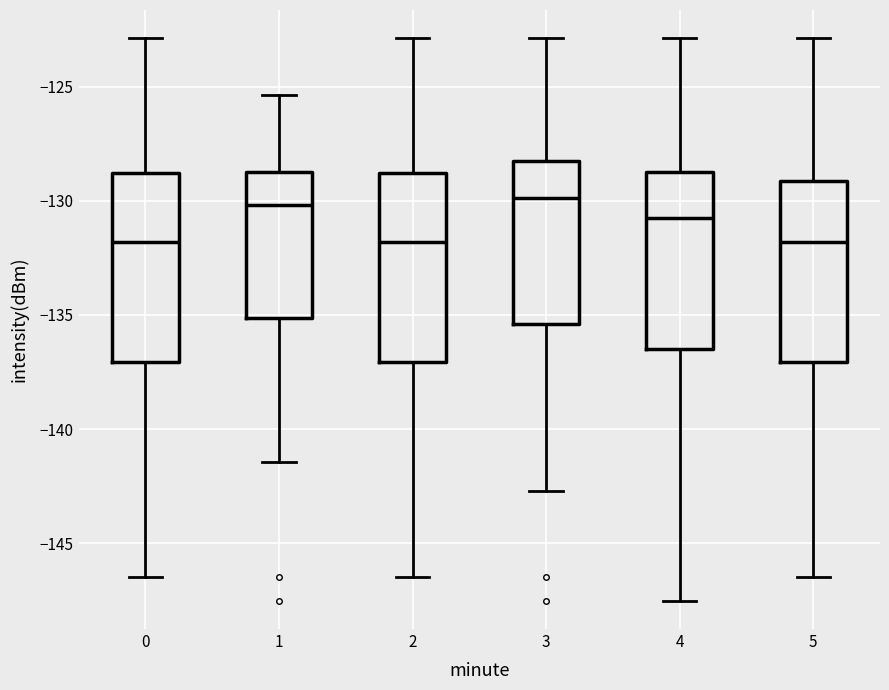

Where does the median line of the box at x = 3 sit on the y-axis? The values are not printed on the chart, so give them approximately, as read against the axis.

-130.0